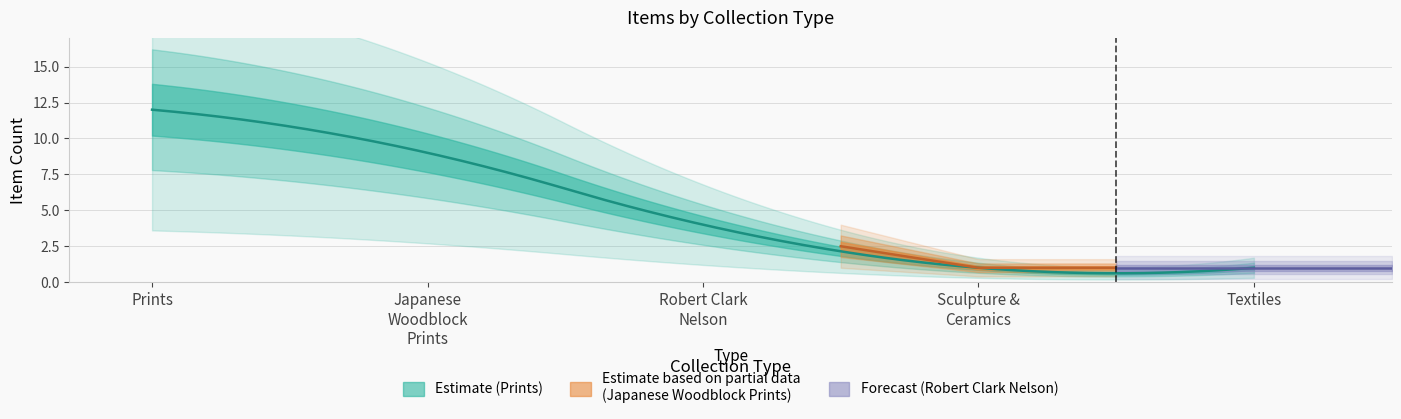

What is the maximum value for Sculpture and Ceramics?

1